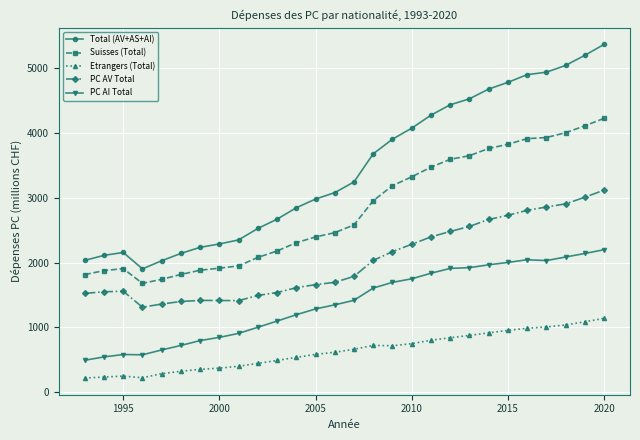

What is the lowest value of the Suisses (Total) series?

1680.4